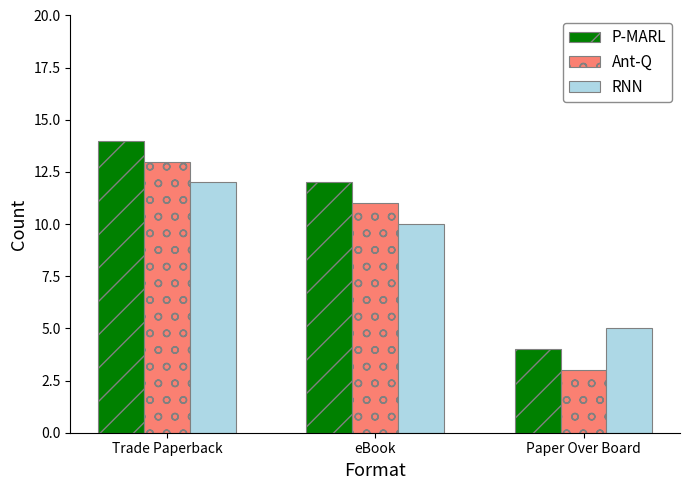

At Trade Paperback, list the series in order from largest to smallest.

P-MARL, Ant-Q, RNN